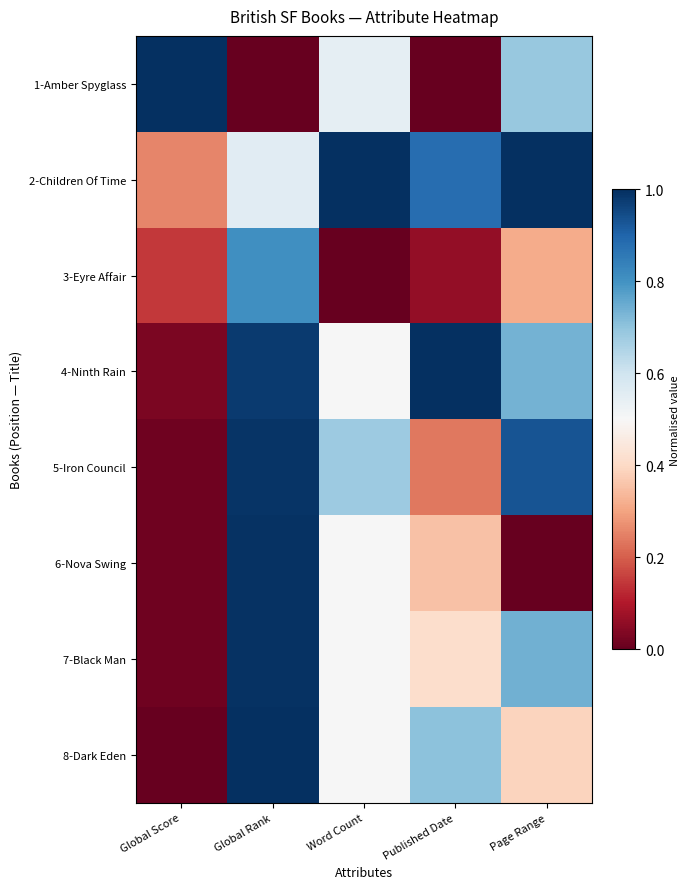

Which series has the largest range (max minus min)?

1-Amber Spyglass